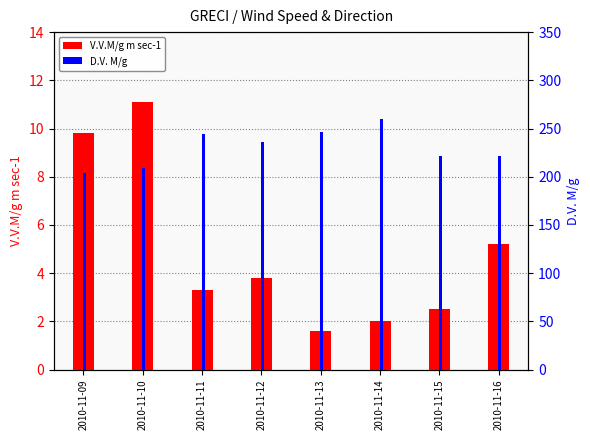

Which category has the lowest value across all series?

2010-11-13